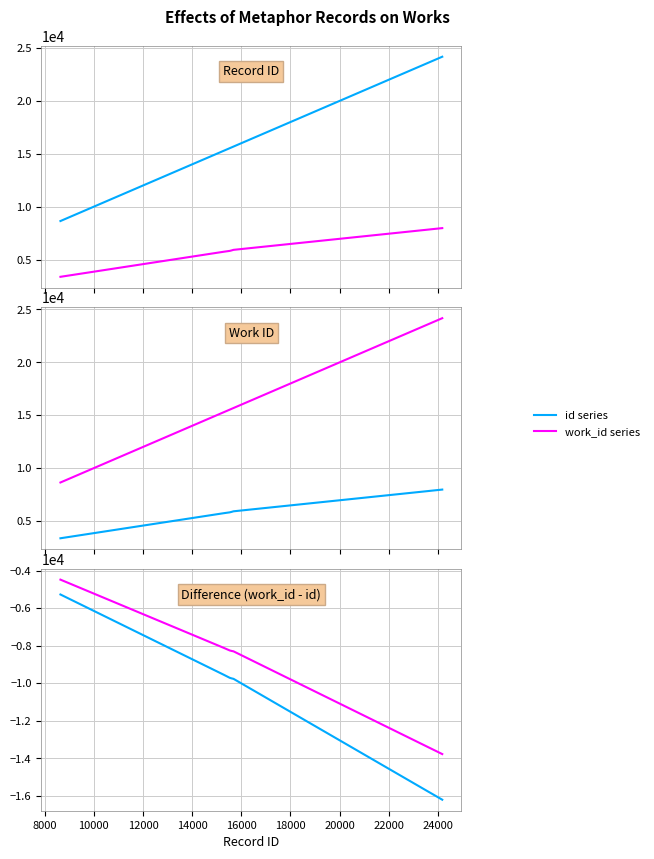

What are all the series names shown in the legend?

id series, work_id series